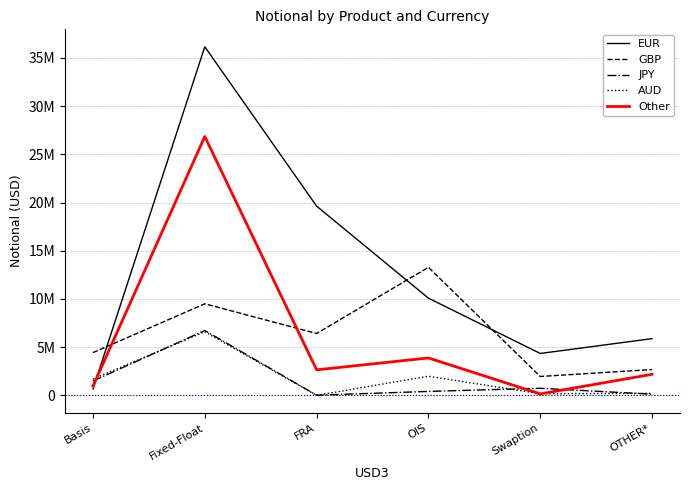

Does the chart display data point markers on the line(s)?

No